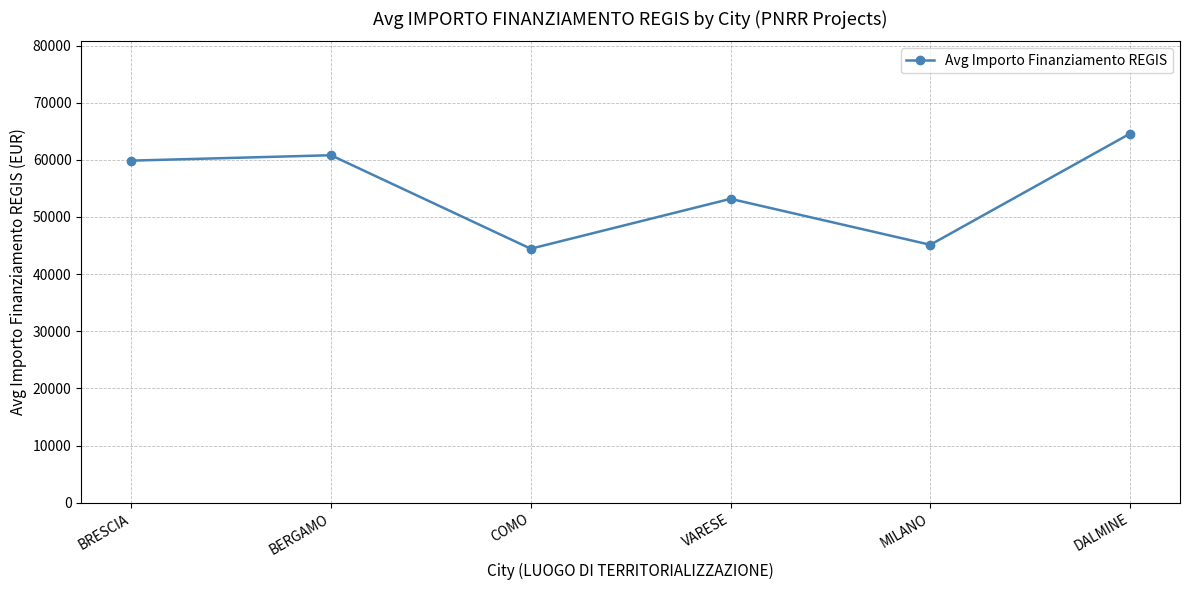

Does the chart have visible grid lines?

Yes